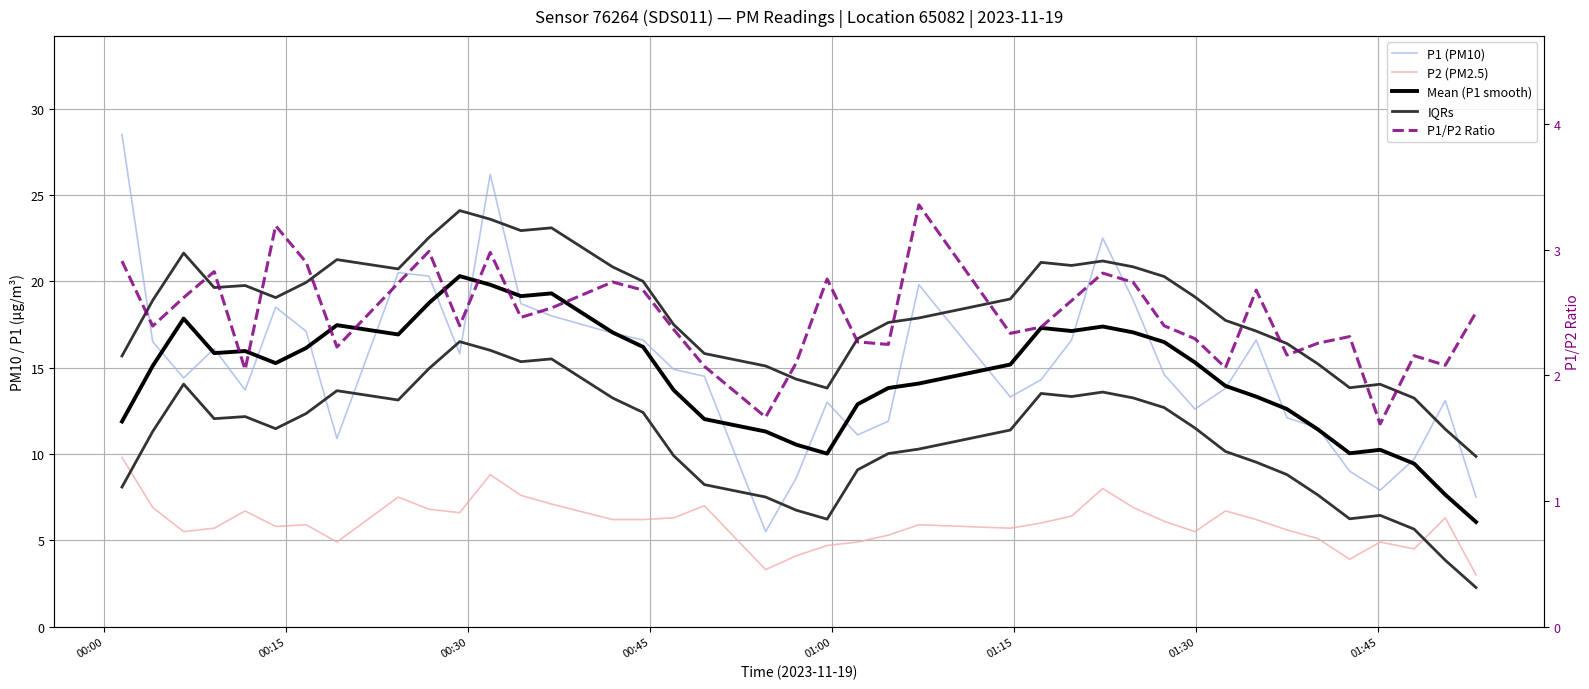

What position from the left is 01:15?

6